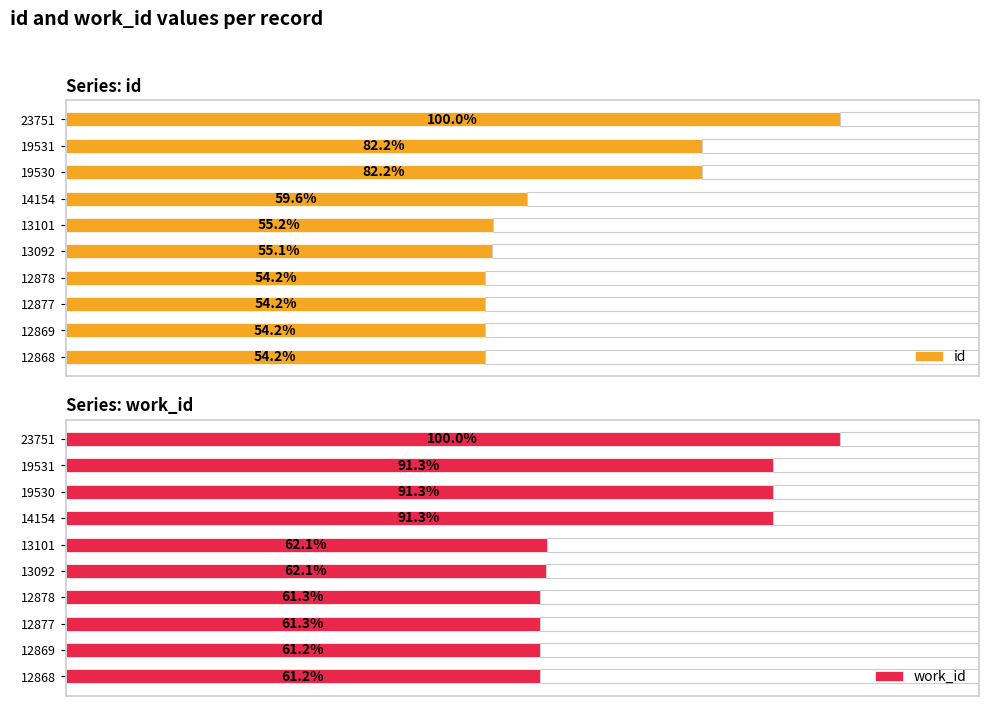

Reading right to left, list all the values displayed in this chart.

id: 23751	19531	19530	14154	13101	13092	12878	12877	12869	12868
work_id: 7860	7177	7177	7177	4883	4879	4819	4819	4814	4813